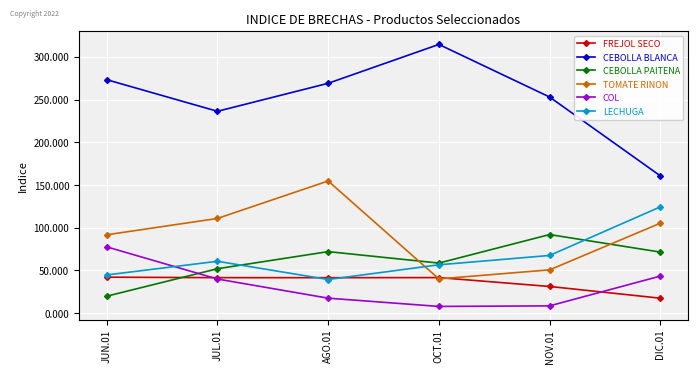

What is the spread (max minus min) of values at JUL.01?

196.3